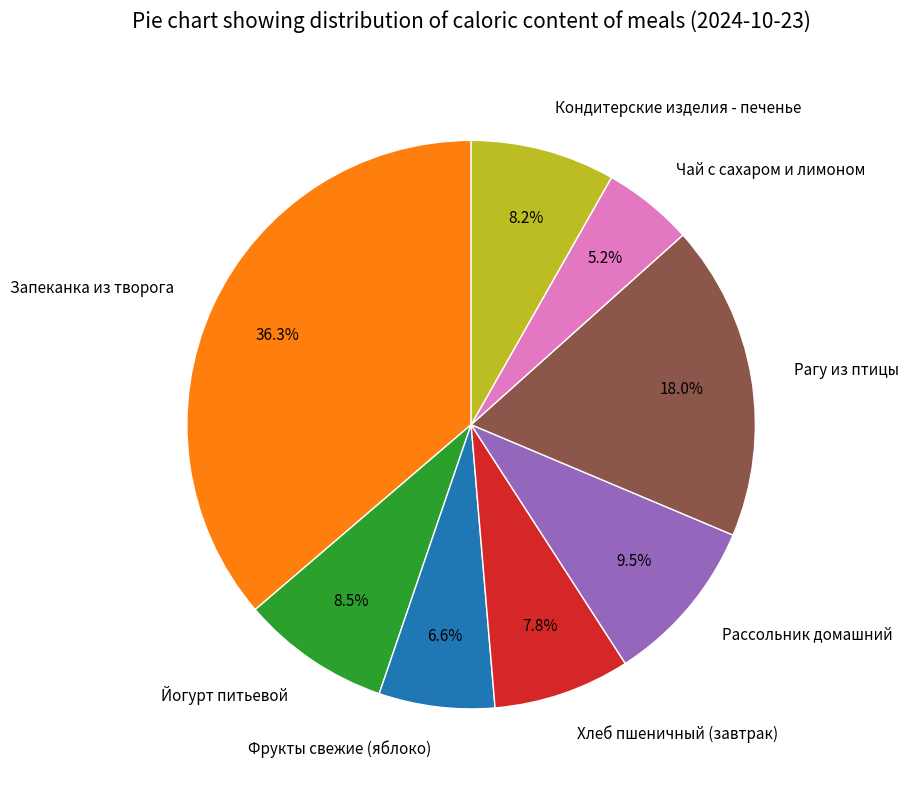

Is there a majority slice in this chart?

No